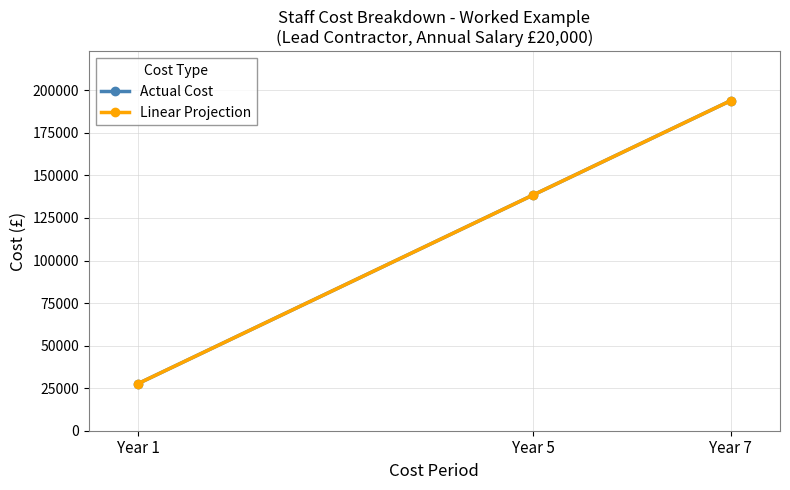

Which label corresponds to the largest value in the chart?

Year 7